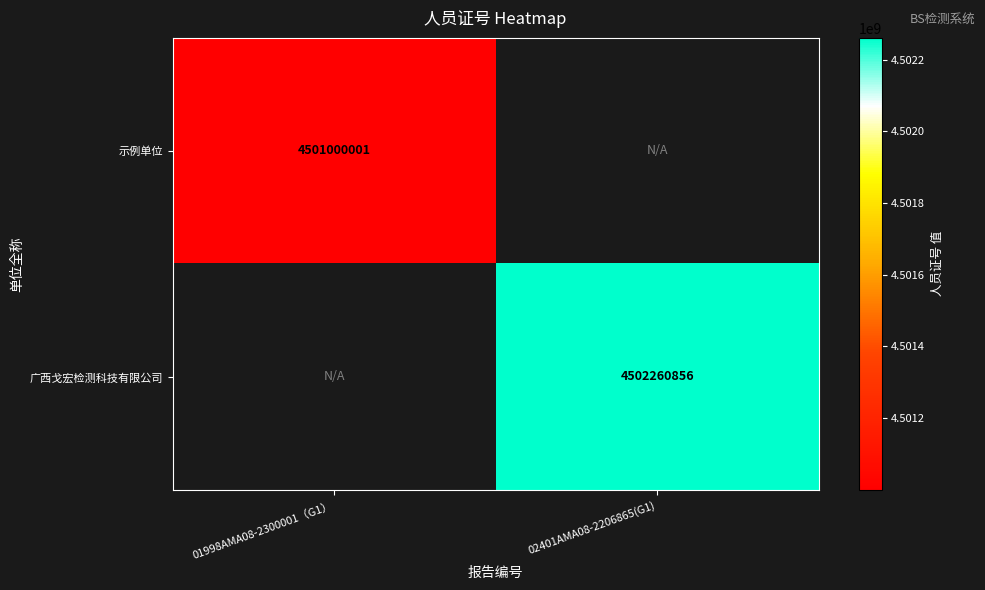

The value of 广西戈宏检测科技有限公司 at 02401AMA08-2206865(G1) is 7654942161. True or false?

False